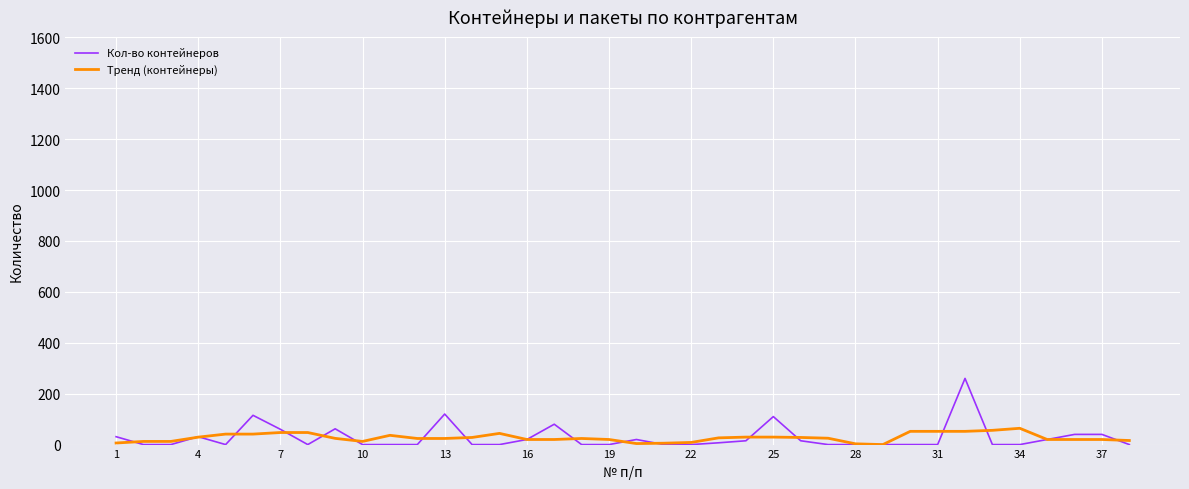

Does the chart have visible grid lines?

Yes